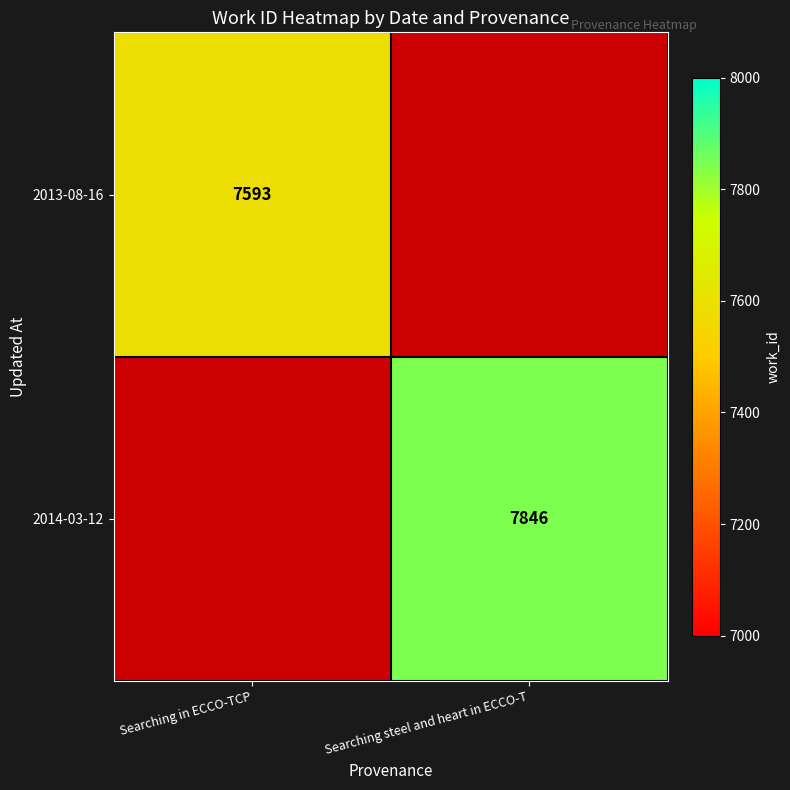

Which category has the highest value across all series?

Searching steel and heart in ECCO-T